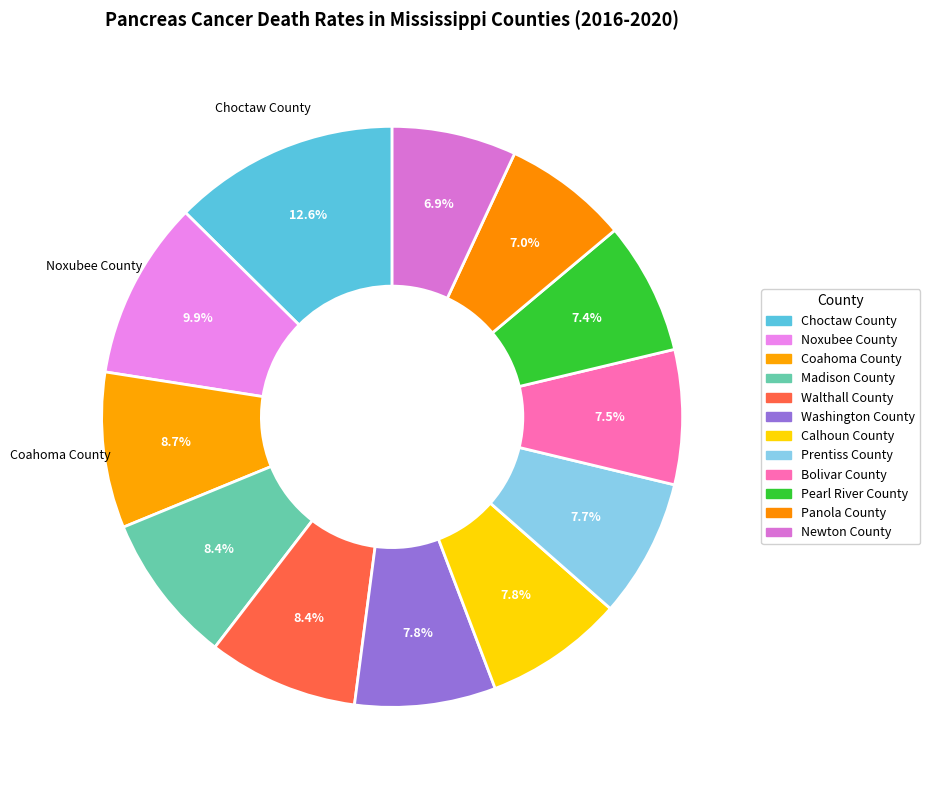

True or false: Newton County accounts for 1% of the total.

False